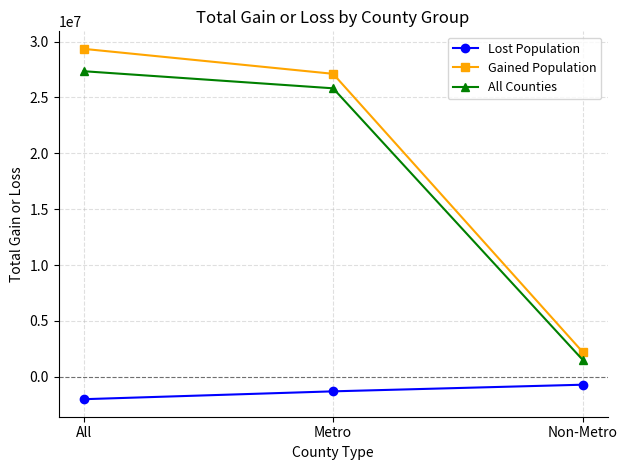

The Gained Population series shows 1045581 at Non-Metro. True or false?

False